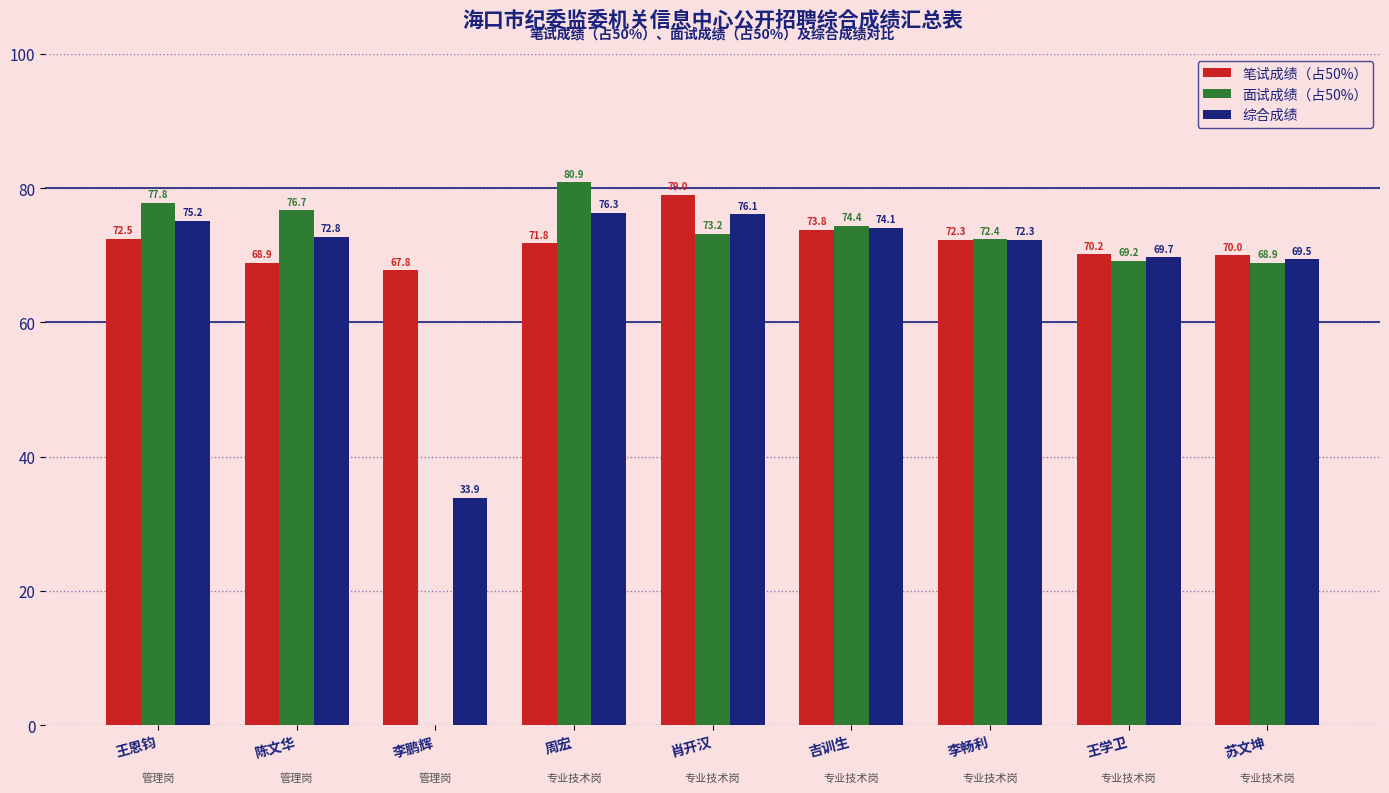

What is the greatest value displayed?

80.9